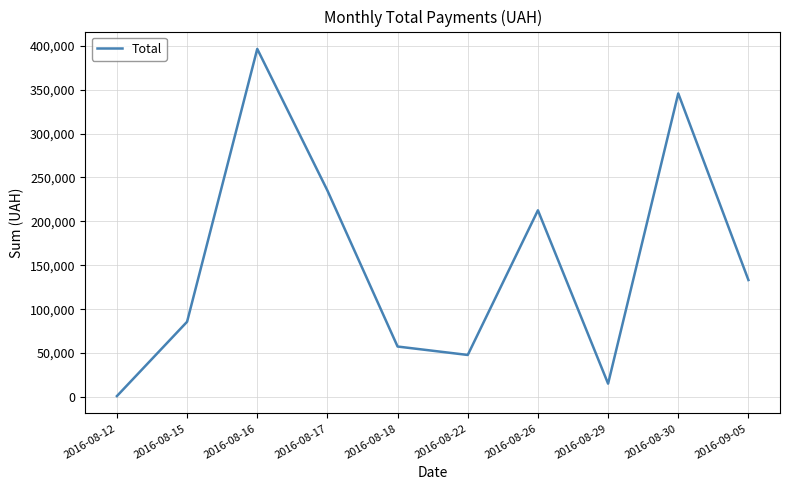

At which category does the data reach its first local valley?

2016-08-22